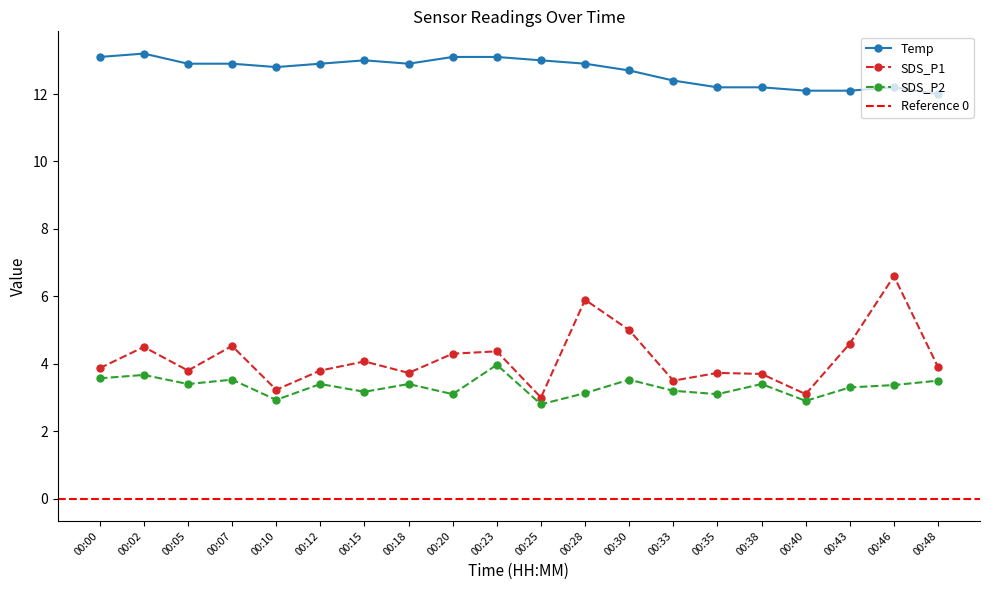

True or false: SDS_P2 has a value of 3.5 at 00:07.

True